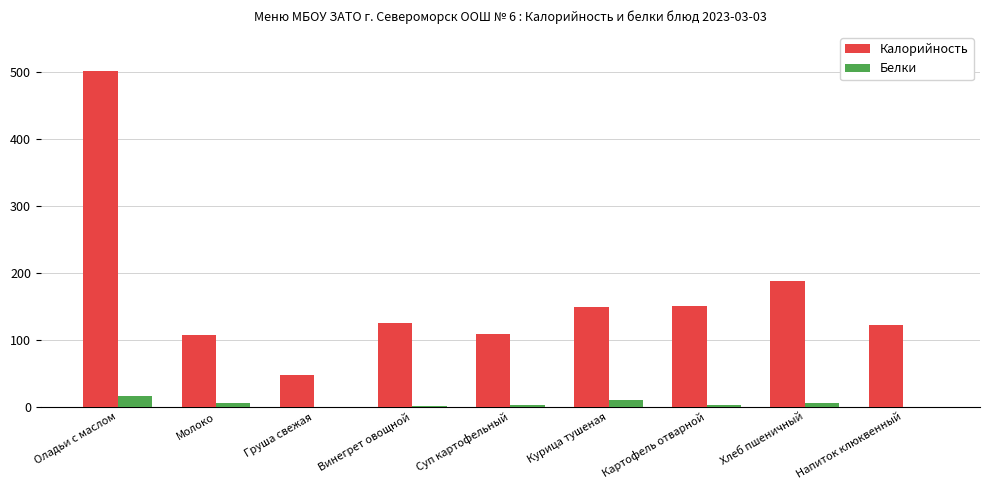

Which category has the highest value in the Калорийность series?

Оладьи с маслом